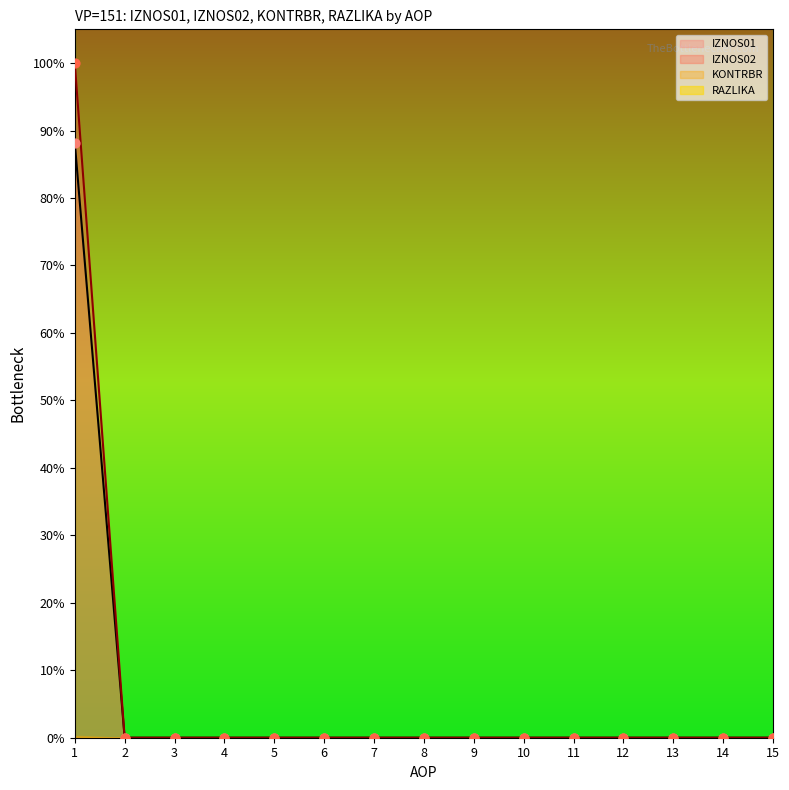

Which series has the largest total across all categories?

IZNOS02